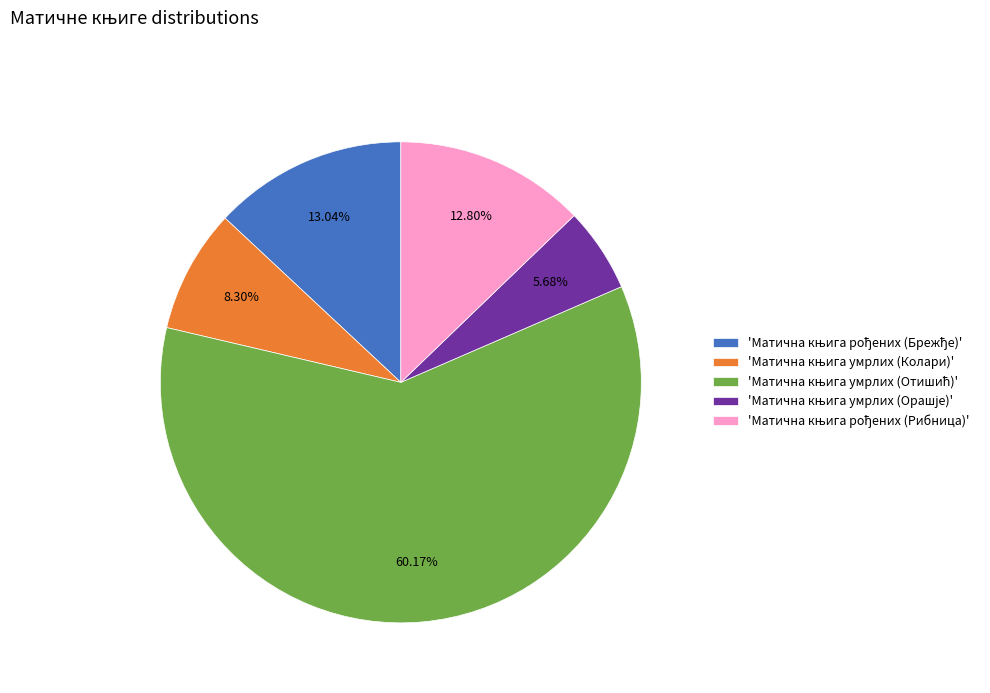

Does any single category account for the majority?

Yes